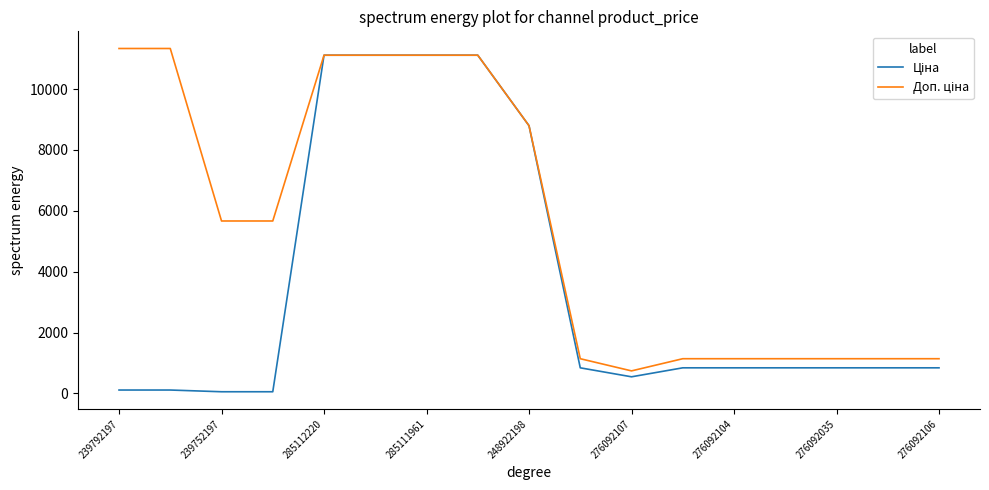

What is the greatest value displayed?

11334.0